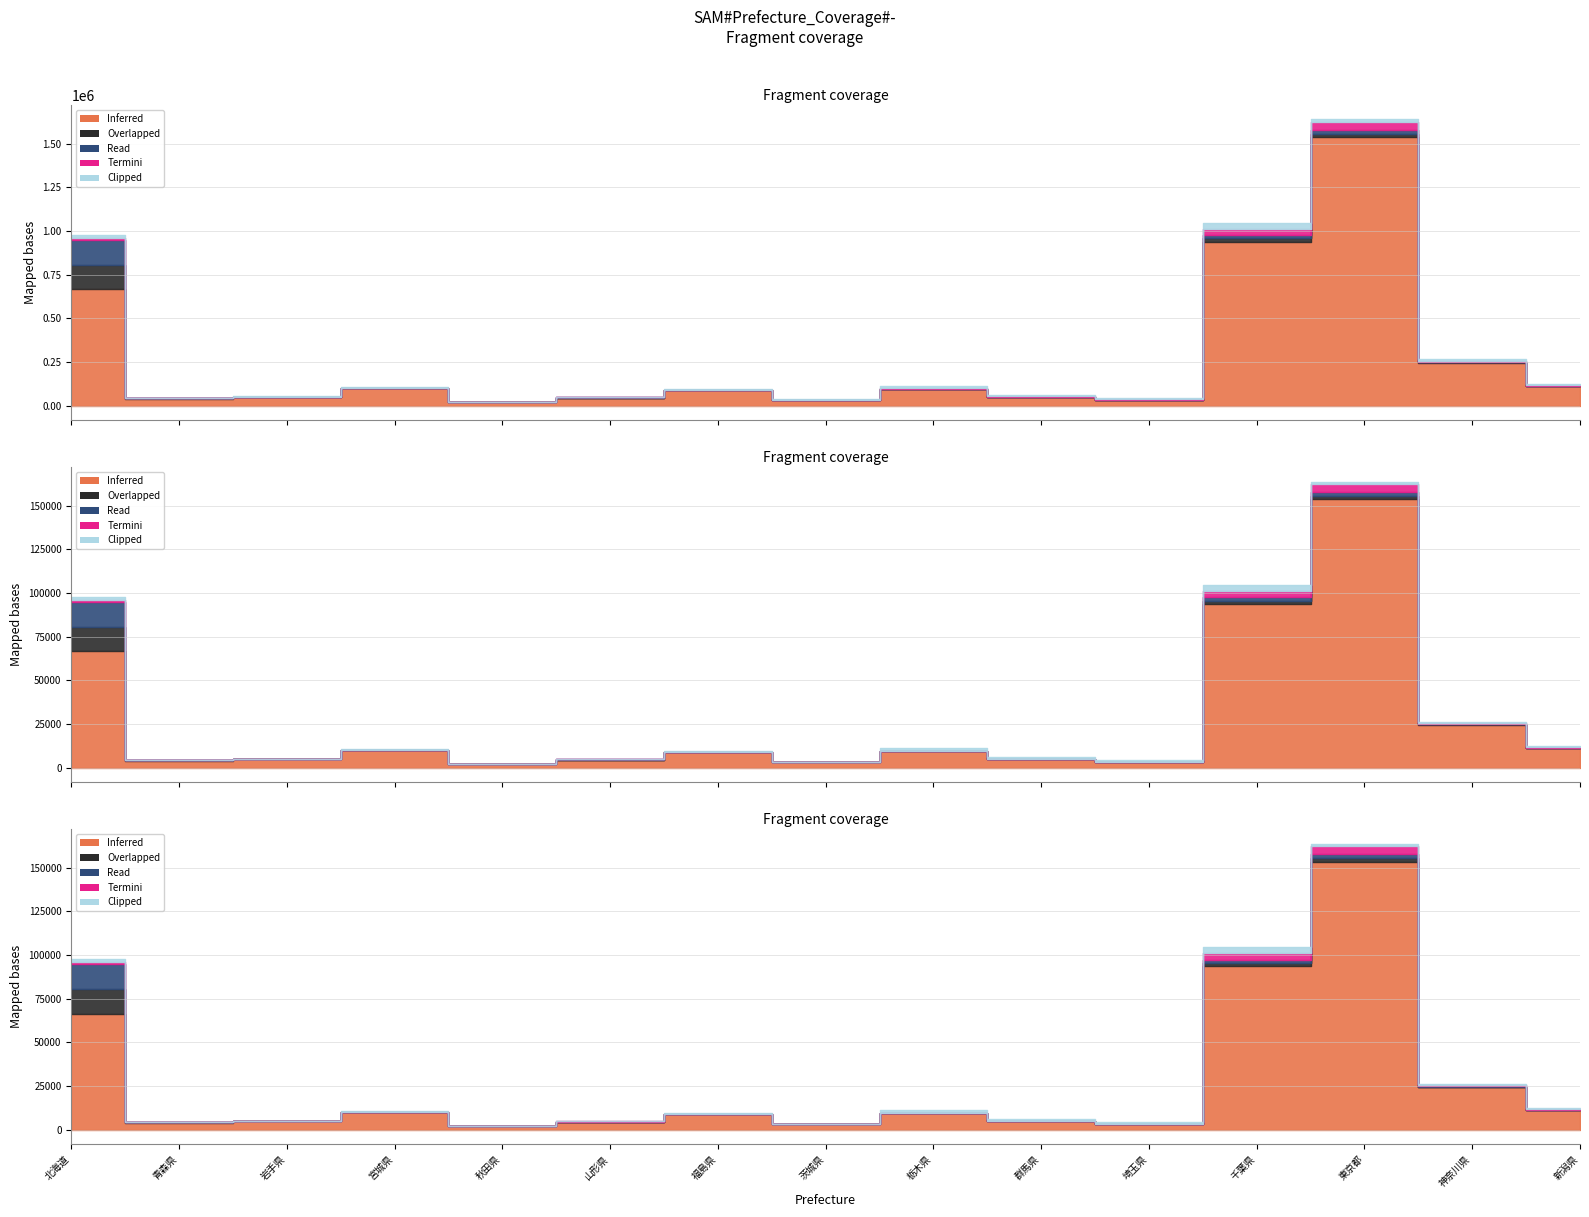

How many lines are shown in the chart?

5